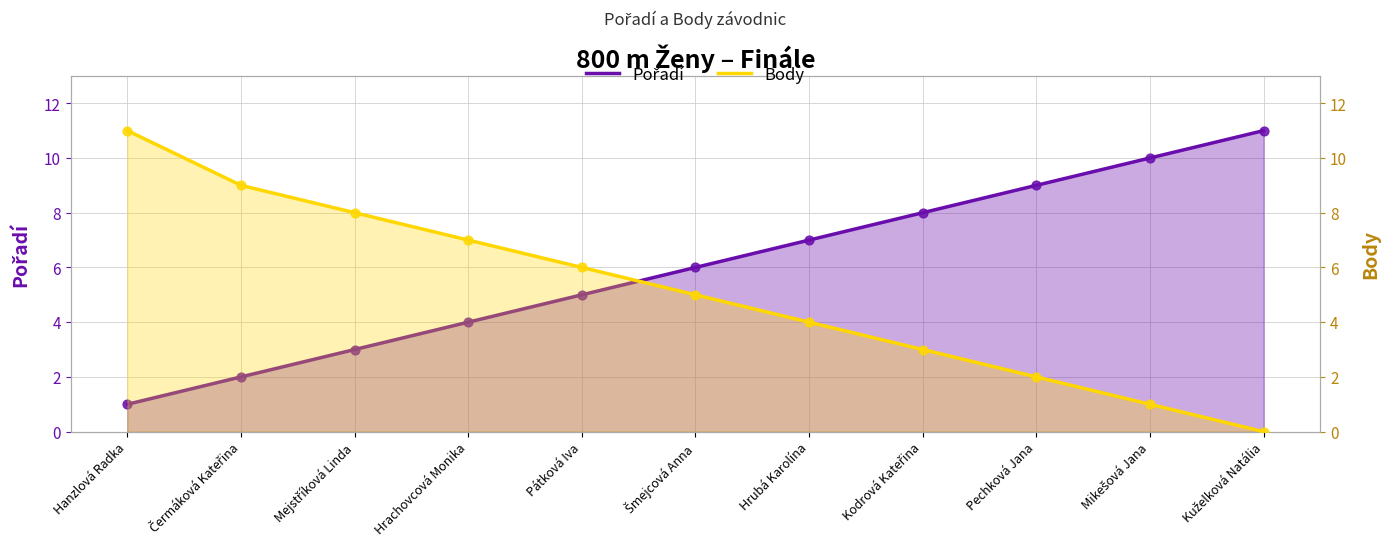

Which series has the largest Y range (max minus min)?

Body